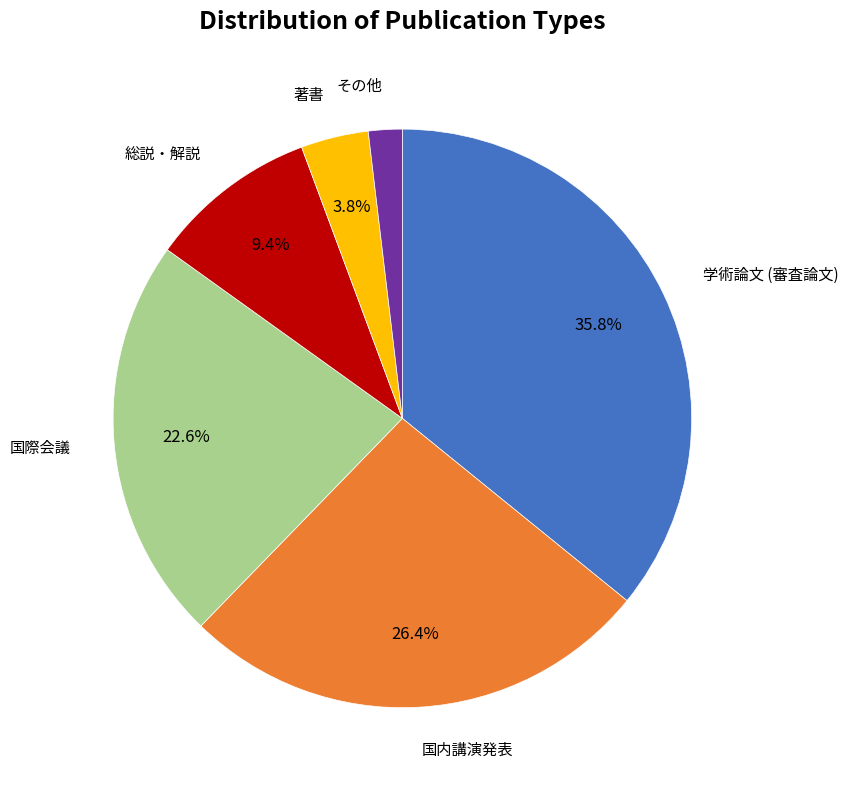

Is there a majority slice in this chart?

No